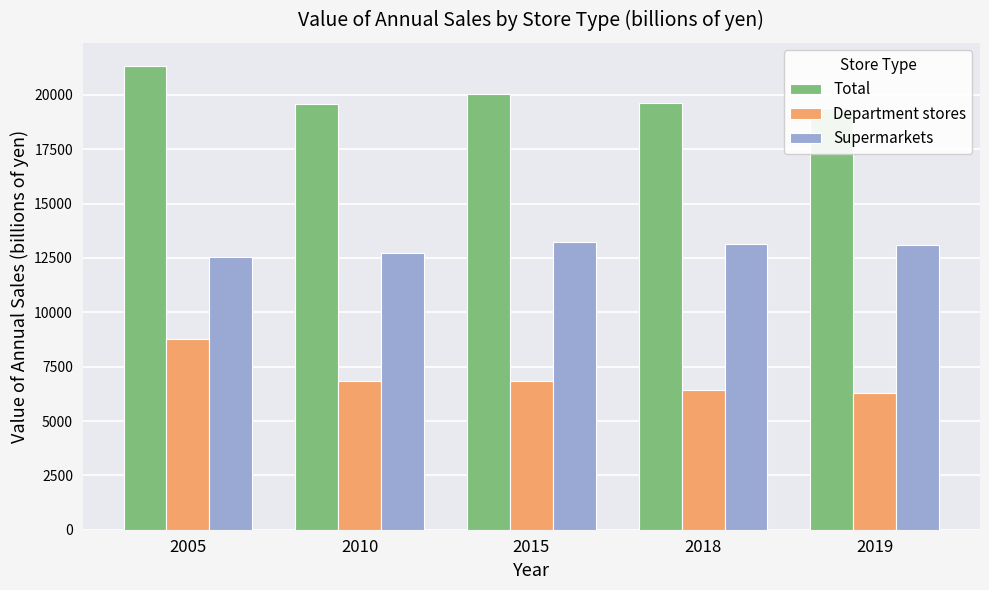

How many series are shown in this chart?

3